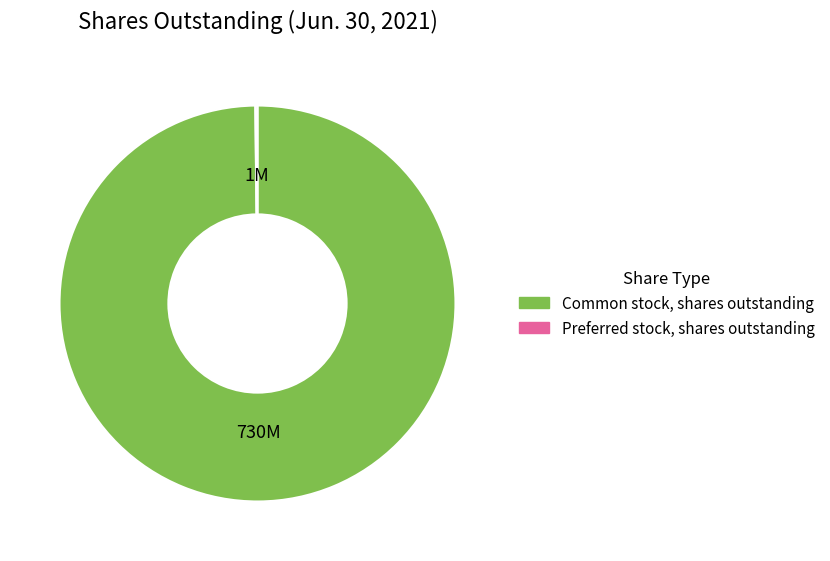

Is it true that Common stock, shares outstanding is 92% of the pie?

False